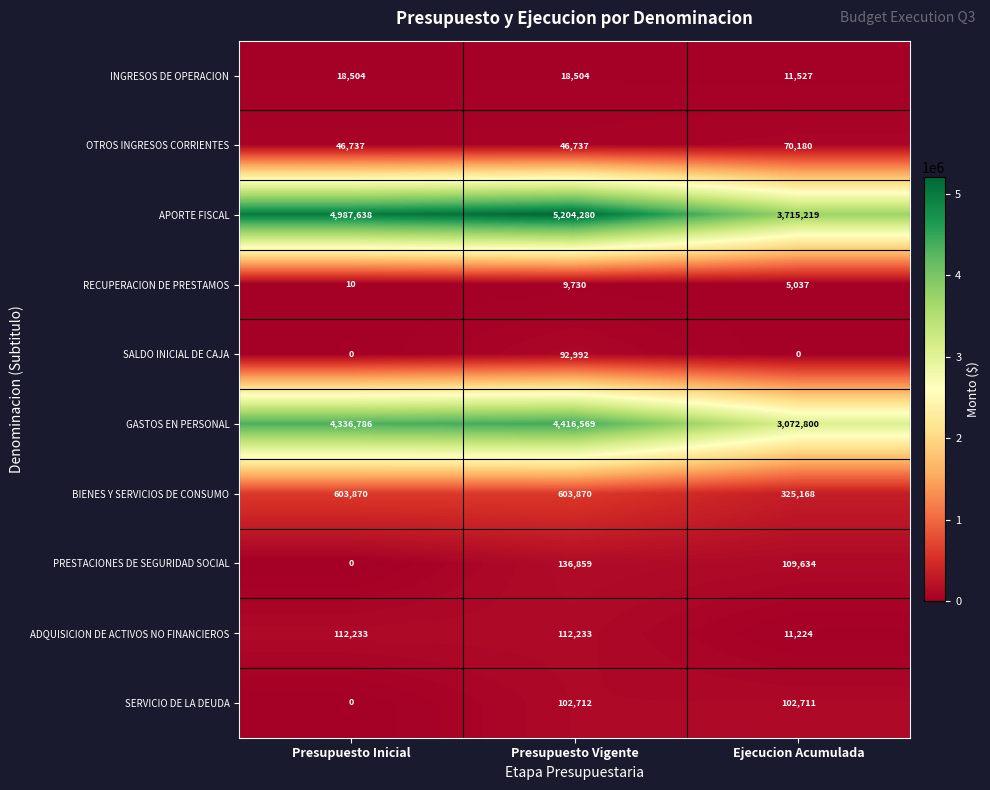

What is the difference between the maximum and minimum values in the SALDO INICIAL DE CAJA series?

92992